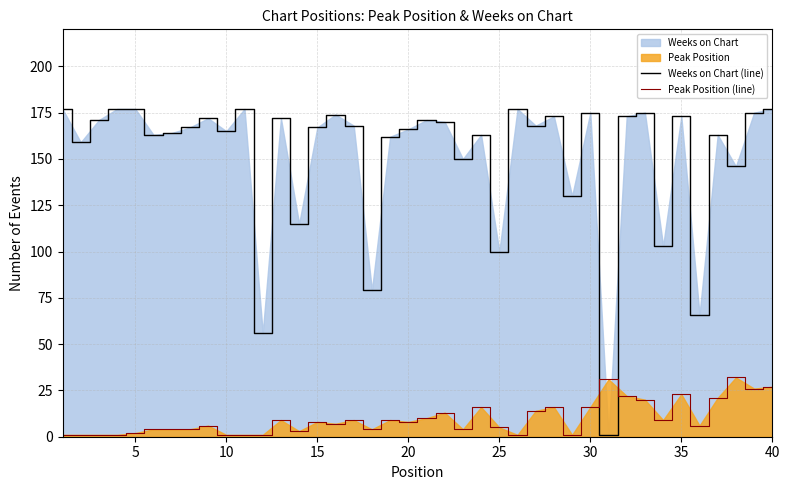

How many intersections are there between Weeks on Chart (line) and Peak Position (line)?

2